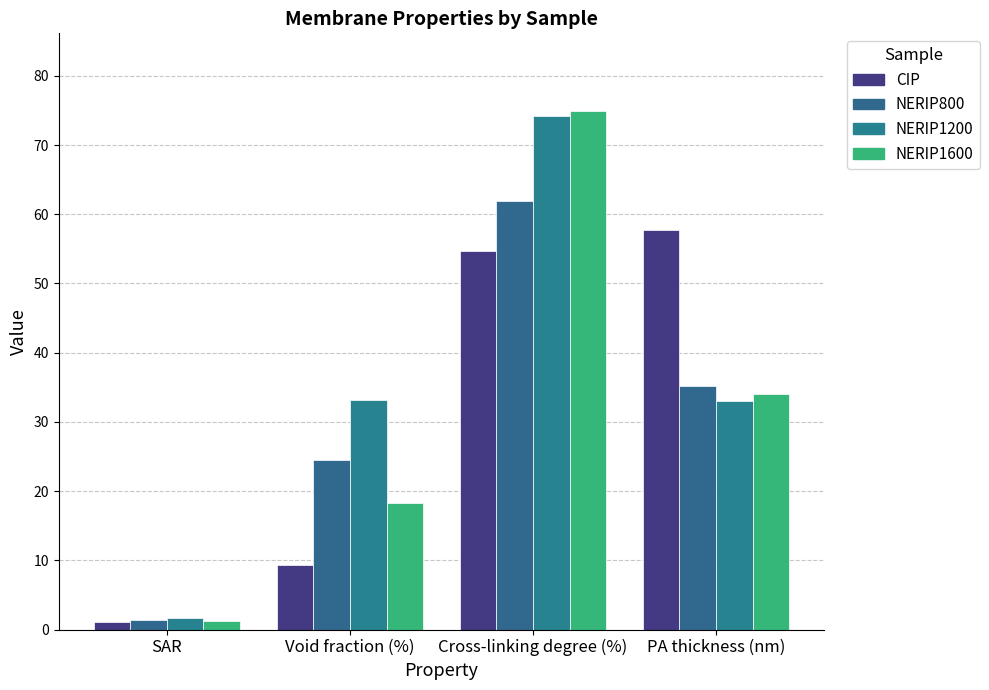

Which category has the highest value in the NERIP1200 series?

Cross-linking degree (%)